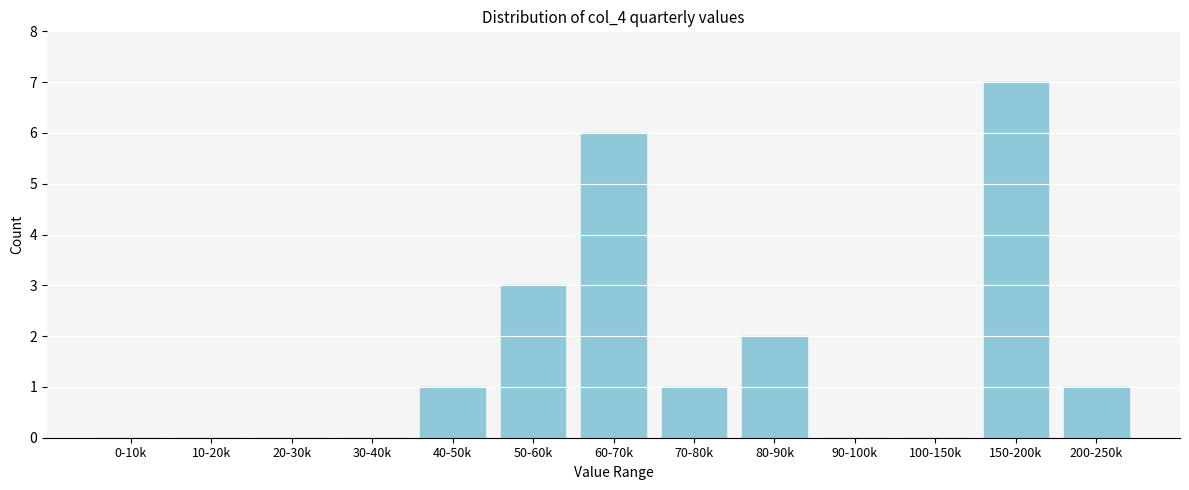

Reading left to right, what are all the values shown in this chart?

0-10k=0	10-20k=0	20-30k=0	30-40k=0	40-50k=1	50-60k=3	60-70k=6	70-80k=1	80-90k=2	90-100k=0	100-150k=0	150-200k=7	200-250k=1